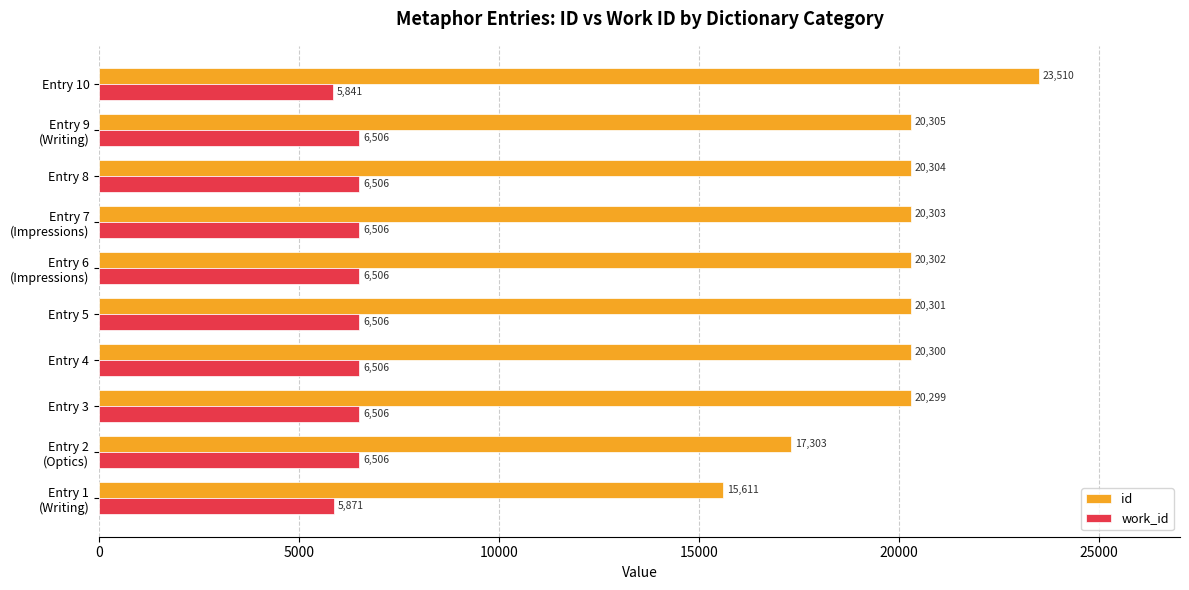

At how many categories does at least one series exceed 23336?

1